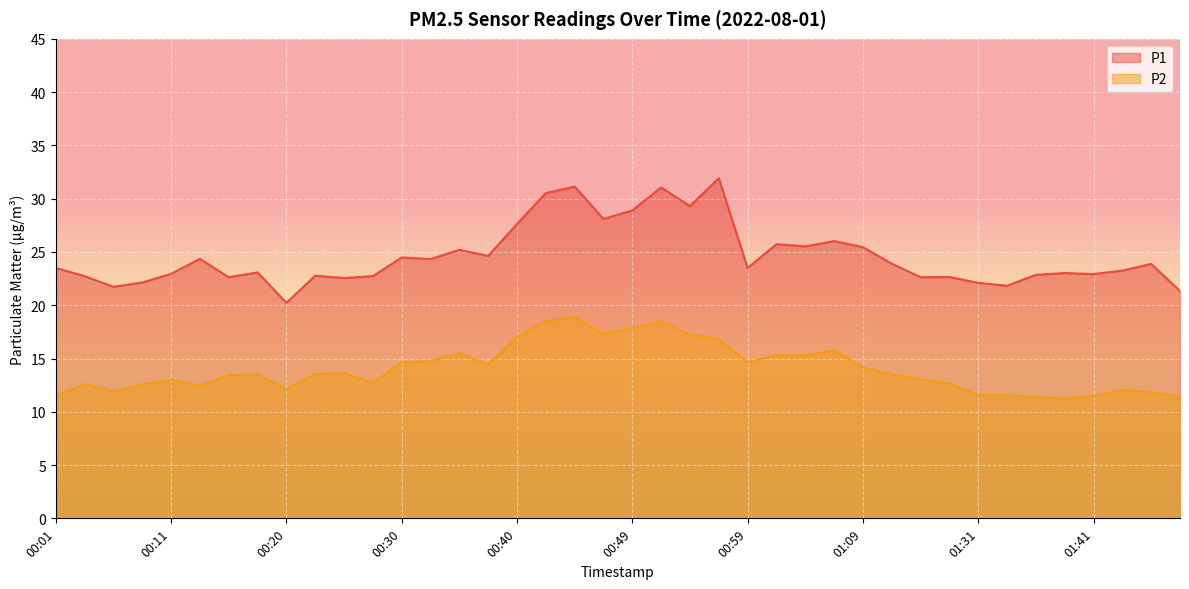

What is the sum of all P2 values?

561.4